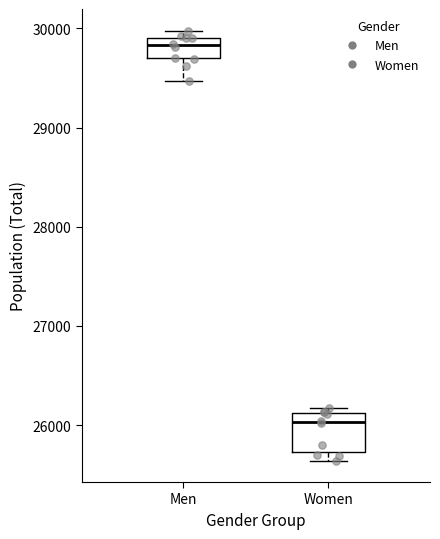

Which box has the lowest median line?

Women